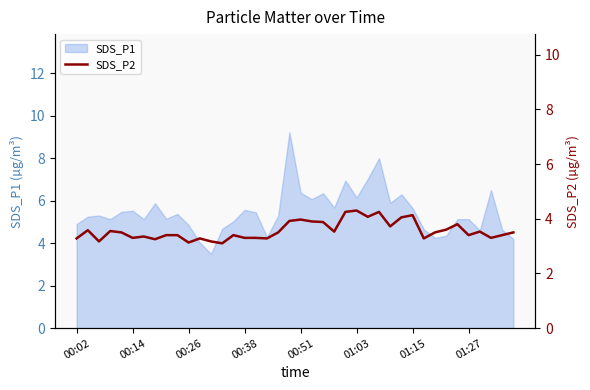

What is the difference between the second highest and minimum values?

1.1